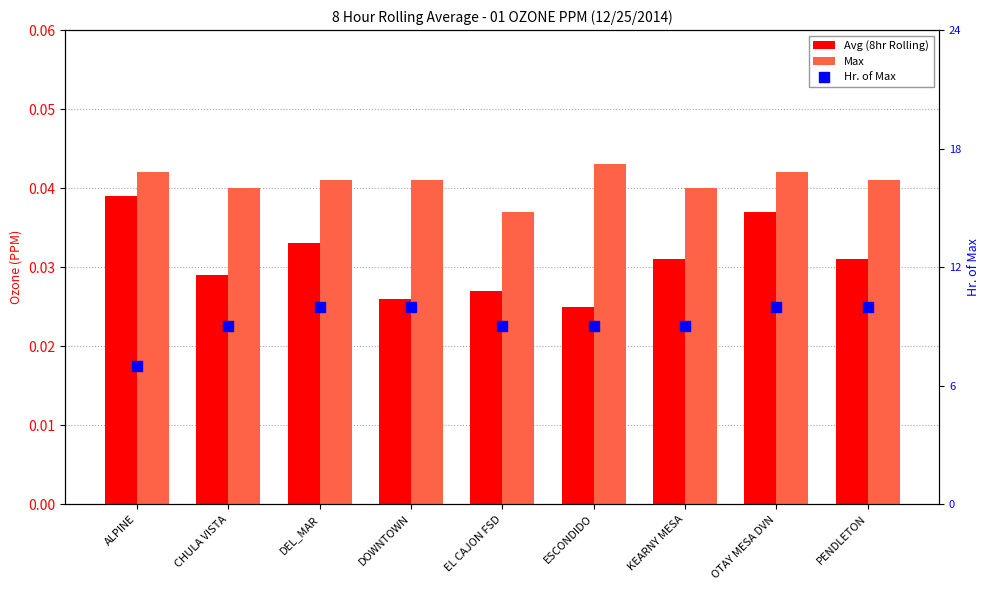

At how many categories does at least one series exceed 2?

9